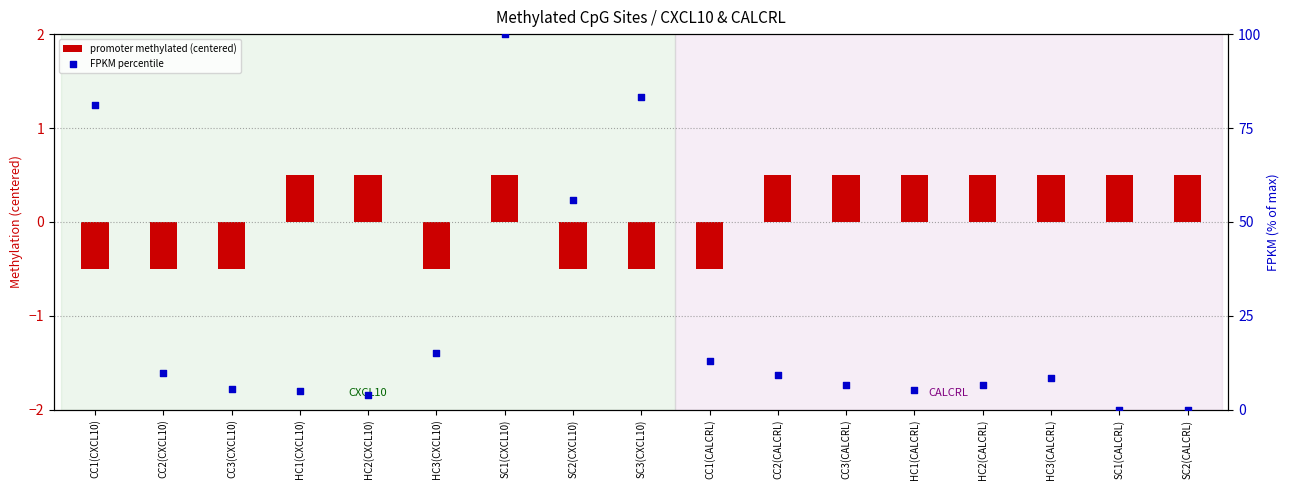

Is the value of FPKM percentile at SC3(CXCL10) greater than the value of promoter methylated (centered) at CC1(CALCRL)?

Yes